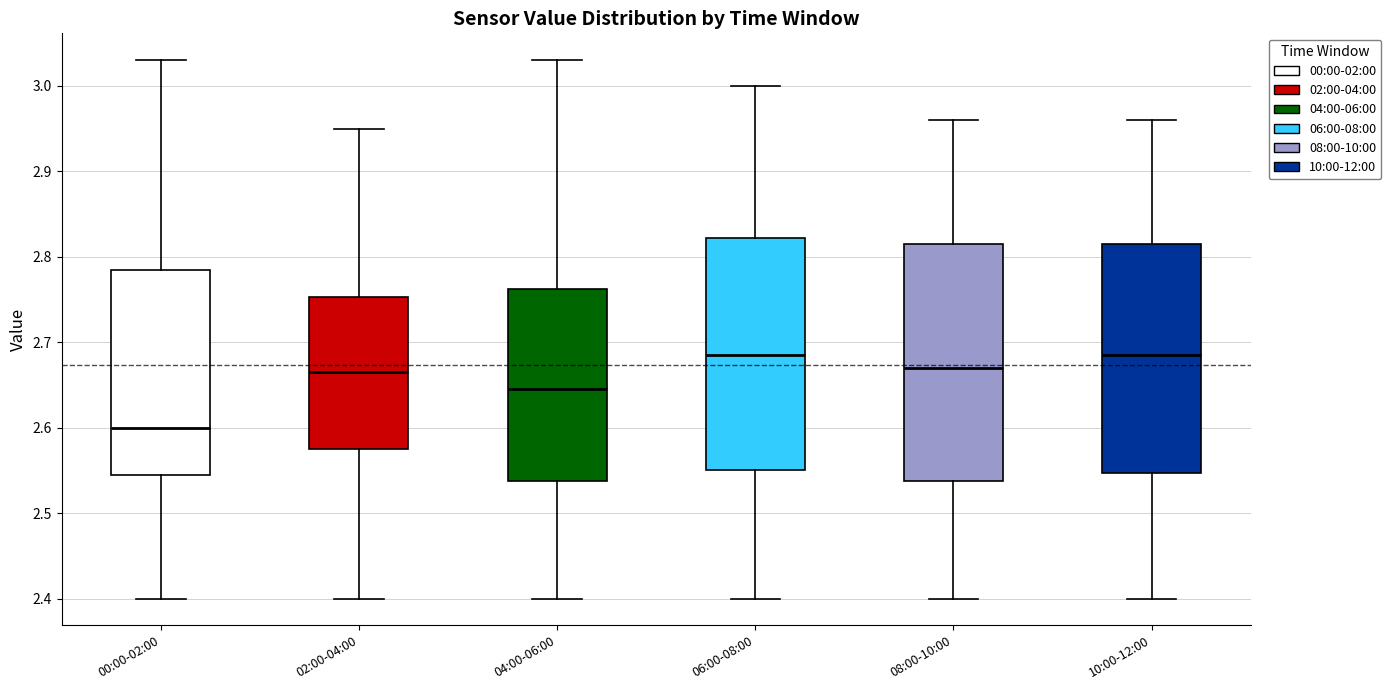

Where does the upper whisker of the box for 08:00-10:00 end on the y-axis? The values are not printed on the chart, so give them approximately, as read against the axis.

2.96